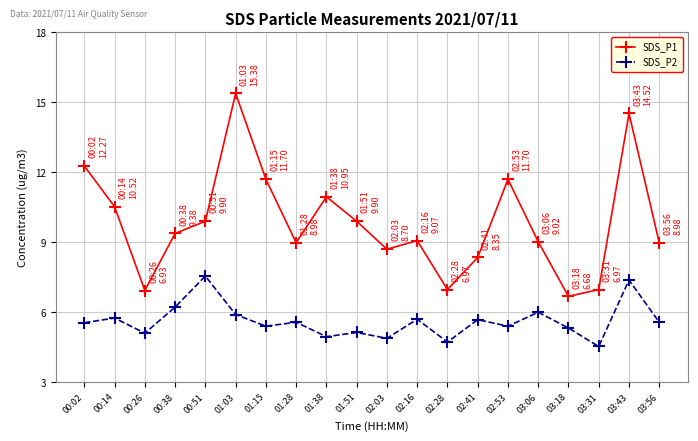

Is the value of SDS_P2 at 02:41 greater than the value of SDS_P1 at 01:51?

No